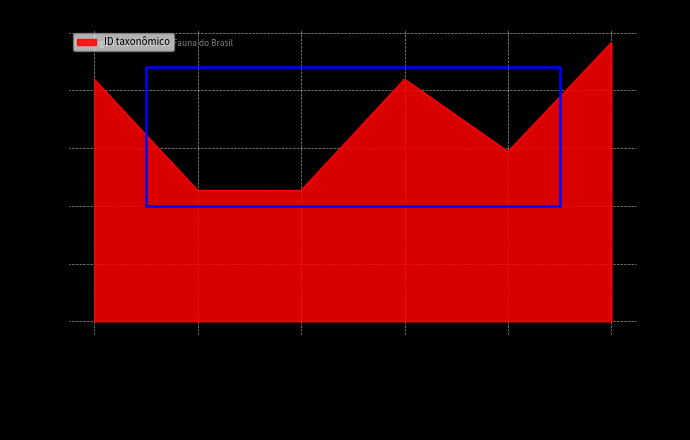

Between Virga austrinus and Virga paraiba, which is larger?

Virga paraiba